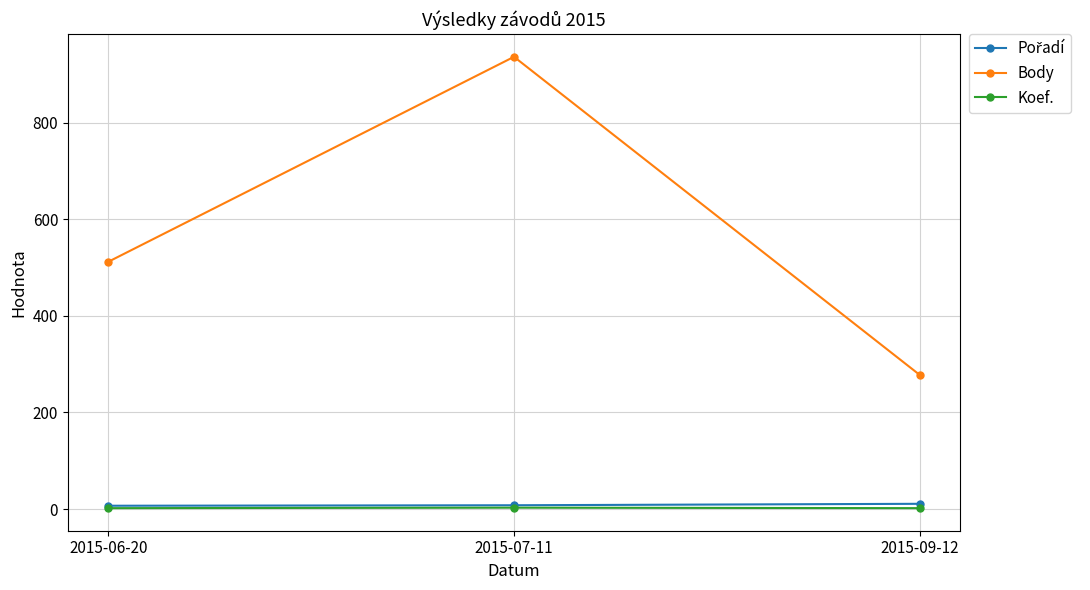

What is the value of the Body point at the 1st from the left?

512